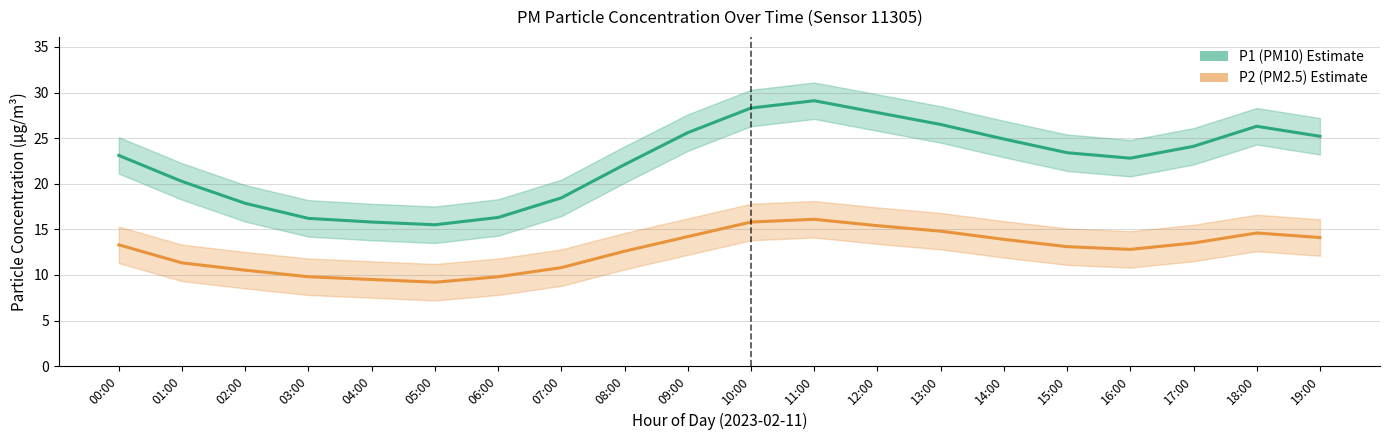

True or false: P1 (PM10) Estimate has a value of 48.3 at 11:00.

False